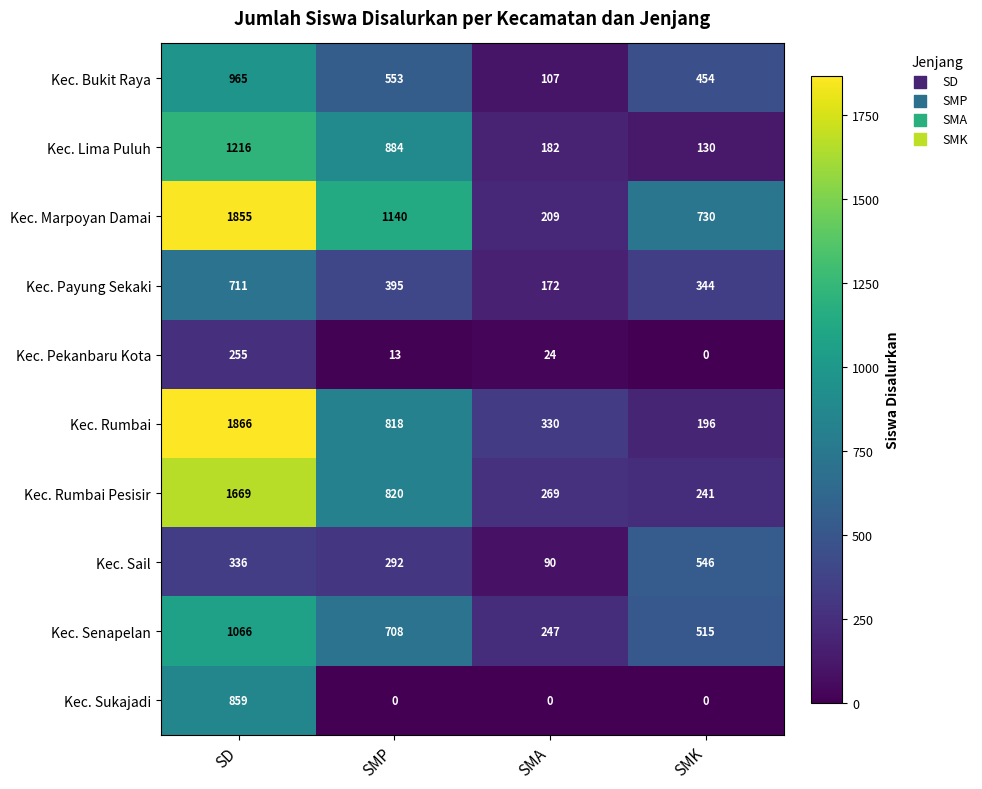

At SD, list the series in order from smallest to largest.

Kec. Pekanbaru Kota, Kec. Sail, Kec. Payung Sekaki, Kec. Sukajadi, Kec. Bukit Raya, Kec. Senapelan, Kec. Lima Puluh, Kec. Rumbai Pesisir, Kec. Marpoyan Damai, Kec. Rumbai